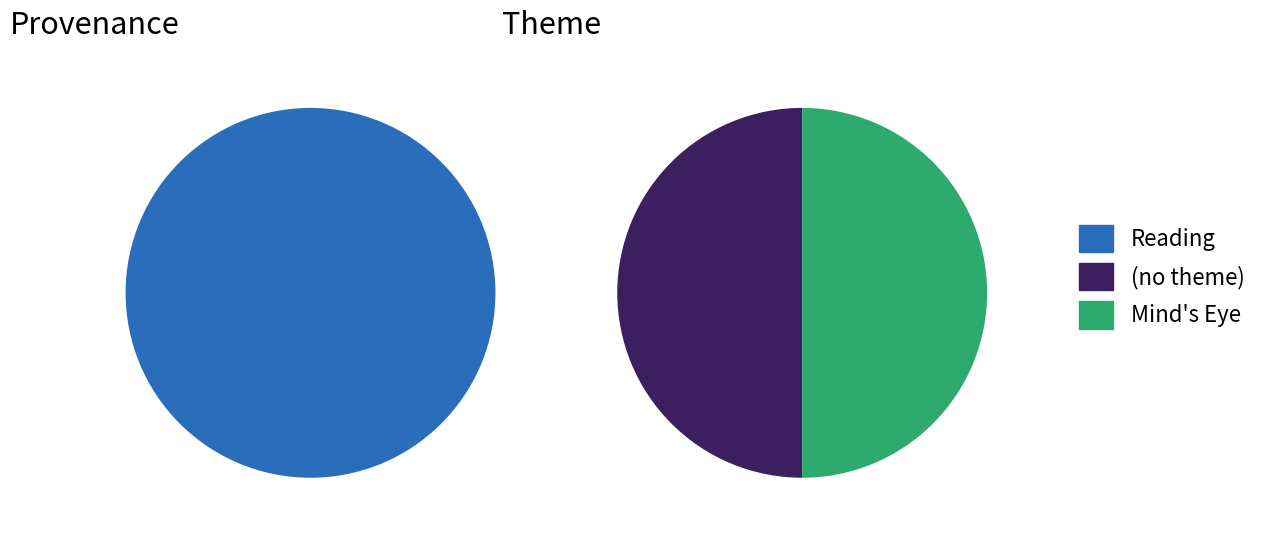

The  slice represents 50% of the pie. True or false?

True